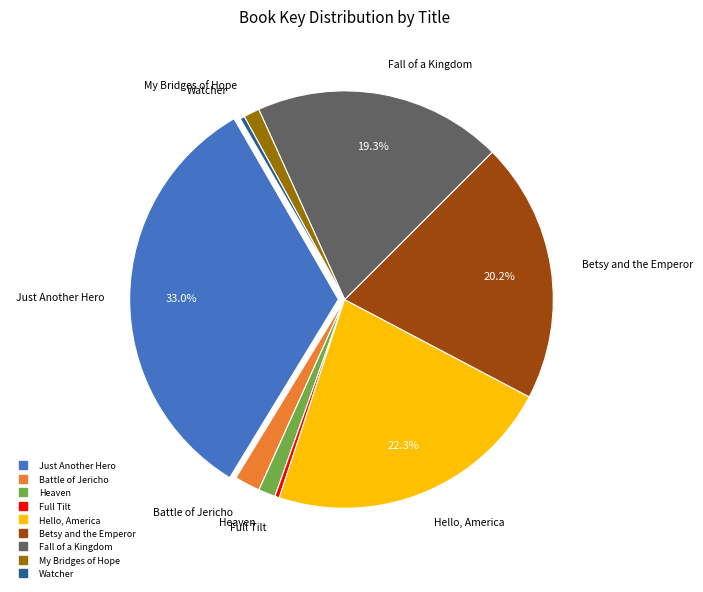

To the nearest percent, what percentage of the pie is Just Another Hero?

33%